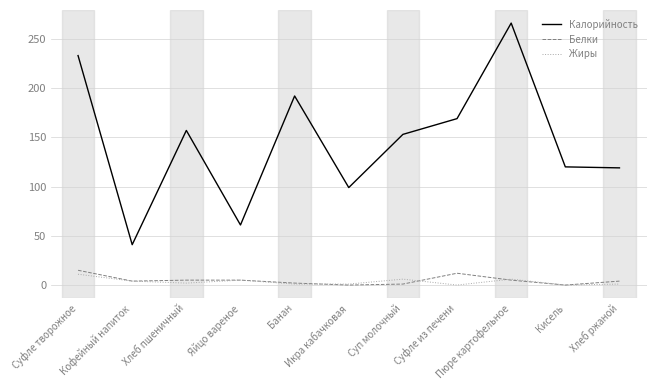

Which series has the widest spread of values?

Калорийность